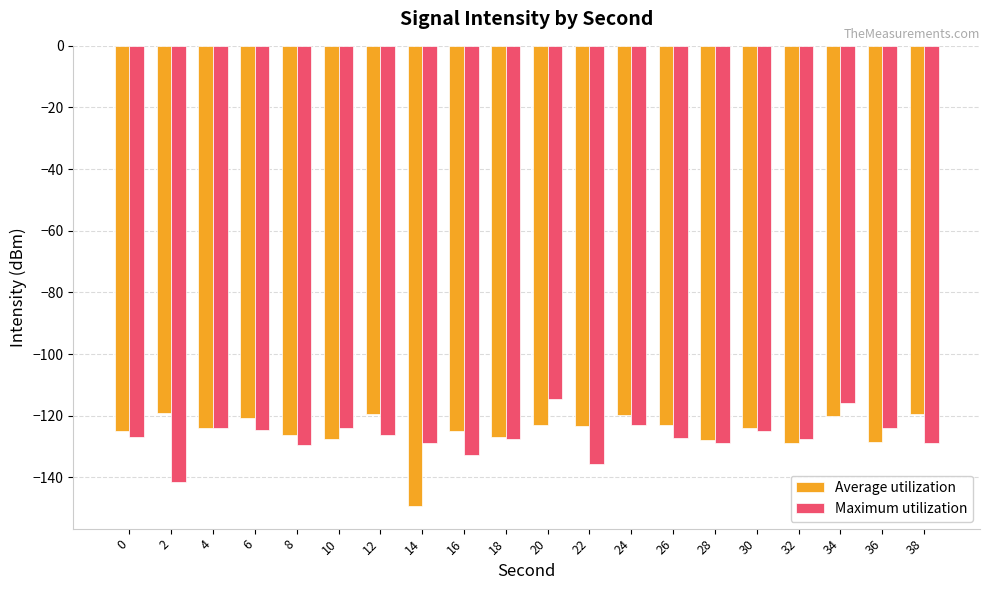

Which category has the highest value across all series?

20